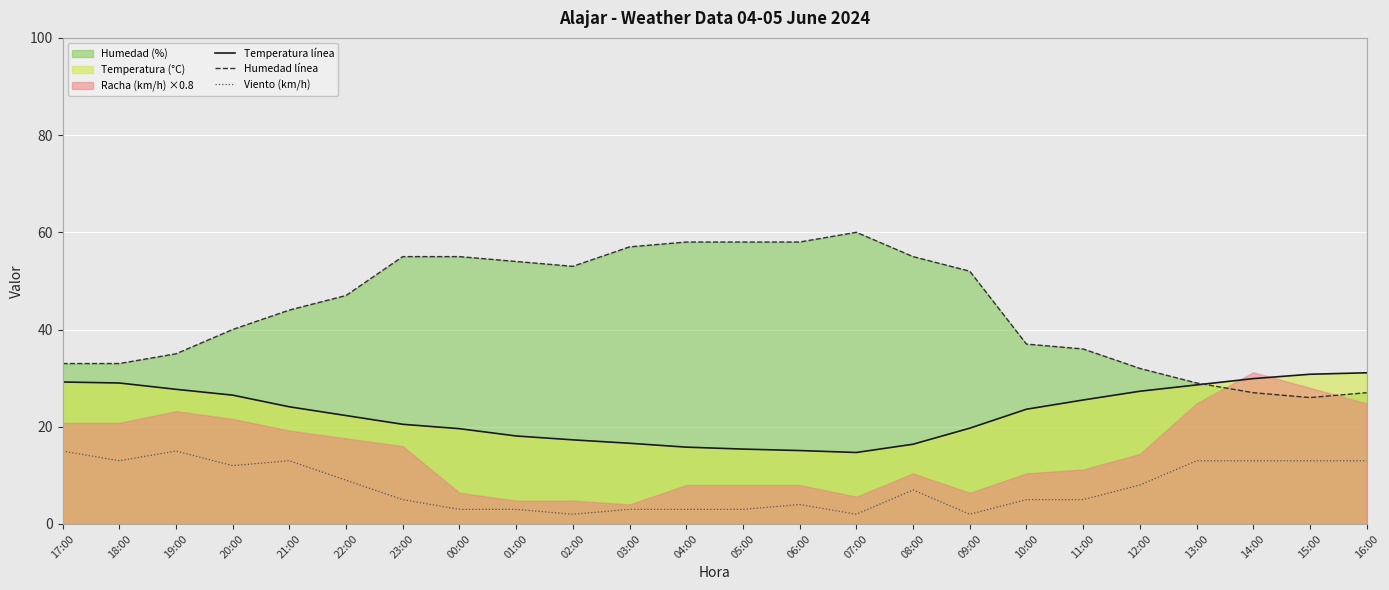

What is the difference between the second highest and minimum values in the Humedad línea series?

32.0